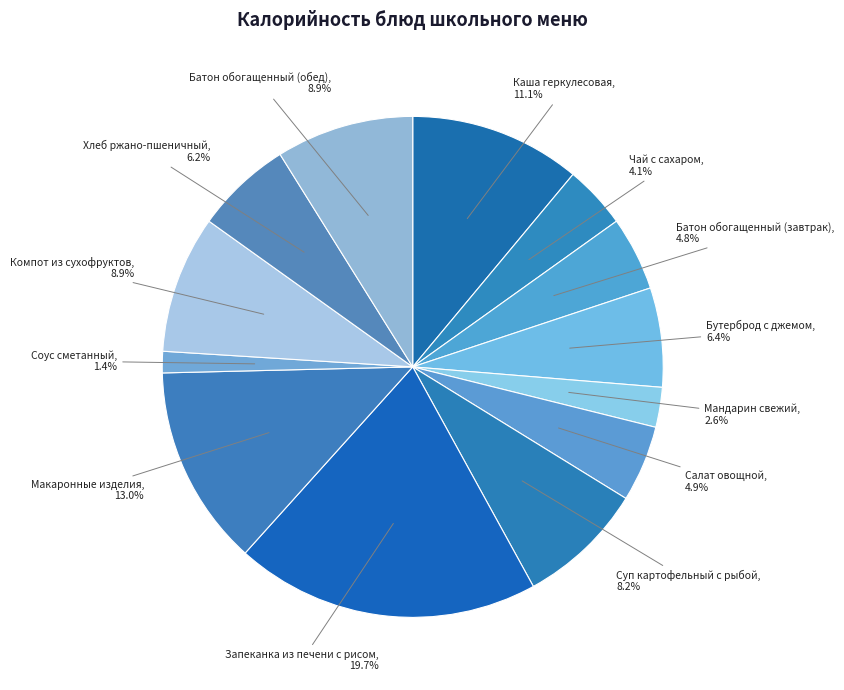

The Бутерброд с джемом slice represents 14% of the pie. True or false?

False